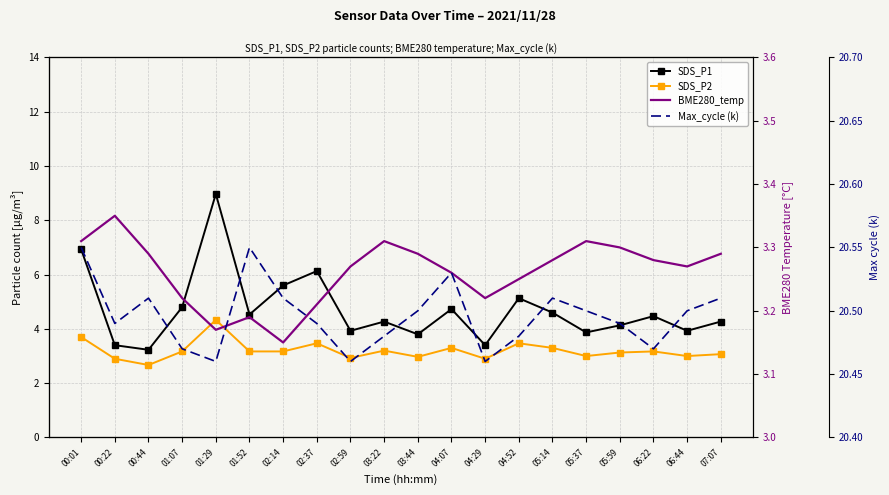

Reading left to right, extract all data points from this chart.

SDS_P1: 00:01=6.9	00:22=3.4	00:44=3.2	01:07=4.8	01:29=9.0	01:52=4.5	02:14=5.6	02:37=6.1	02:59=3.9	03:22=4.3	03:44=3.8	04:07=4.7	04:29=3.4	04:52=5.1	05:14=4.6	05:37=3.9	05:59=4.1	06:22=4.5	06:44=3.9	07:07=4.3
SDS_P2: 00:01=3.7	00:22=2.9	00:44=2.7	01:07=3.2	01:29=4.3	01:52=3.2	02:14=3.2	02:37=3.5	02:59=2.9	03:22=3.2	03:44=3.0	04:07=3.3	04:29=2.9	04:52=3.5	05:14=3.3	05:37=3.0	05:59=3.1	06:22=3.2	06:44=3.0	07:07=3.1
BME280_temp: 00:01=3.3	00:22=3.4	00:44=3.3	01:07=3.2	01:29=3.2	01:52=3.2	02:14=3.1	02:37=3.2	02:59=3.3	03:22=3.3	03:44=3.3	04:07=3.3	04:29=3.2	04:52=3.2	05:14=3.3	05:37=3.3	05:59=3.3	06:22=3.3	06:44=3.3	07:07=3.3
Max_cycle (k): 00:01=20.6	00:22=20.5	00:44=20.5	01:07=20.5	01:29=20.5	01:52=20.6	02:14=20.5	02:37=20.5	02:59=20.5	03:22=20.5	03:44=20.5	04:07=20.5	04:29=20.5	04:52=20.5	05:14=20.5	05:37=20.5	05:59=20.5	06:22=20.5	06:44=20.5	07:07=20.5